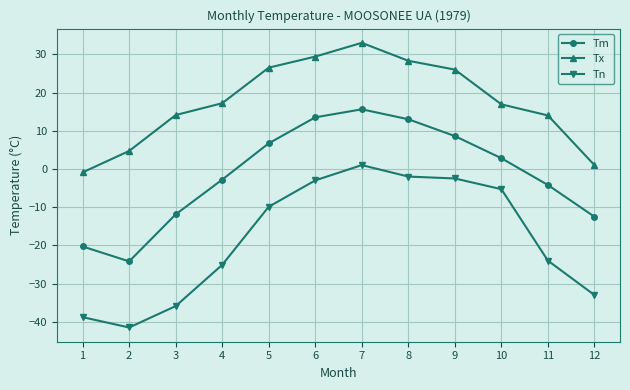

Where does the Tn series first go above -9?

6